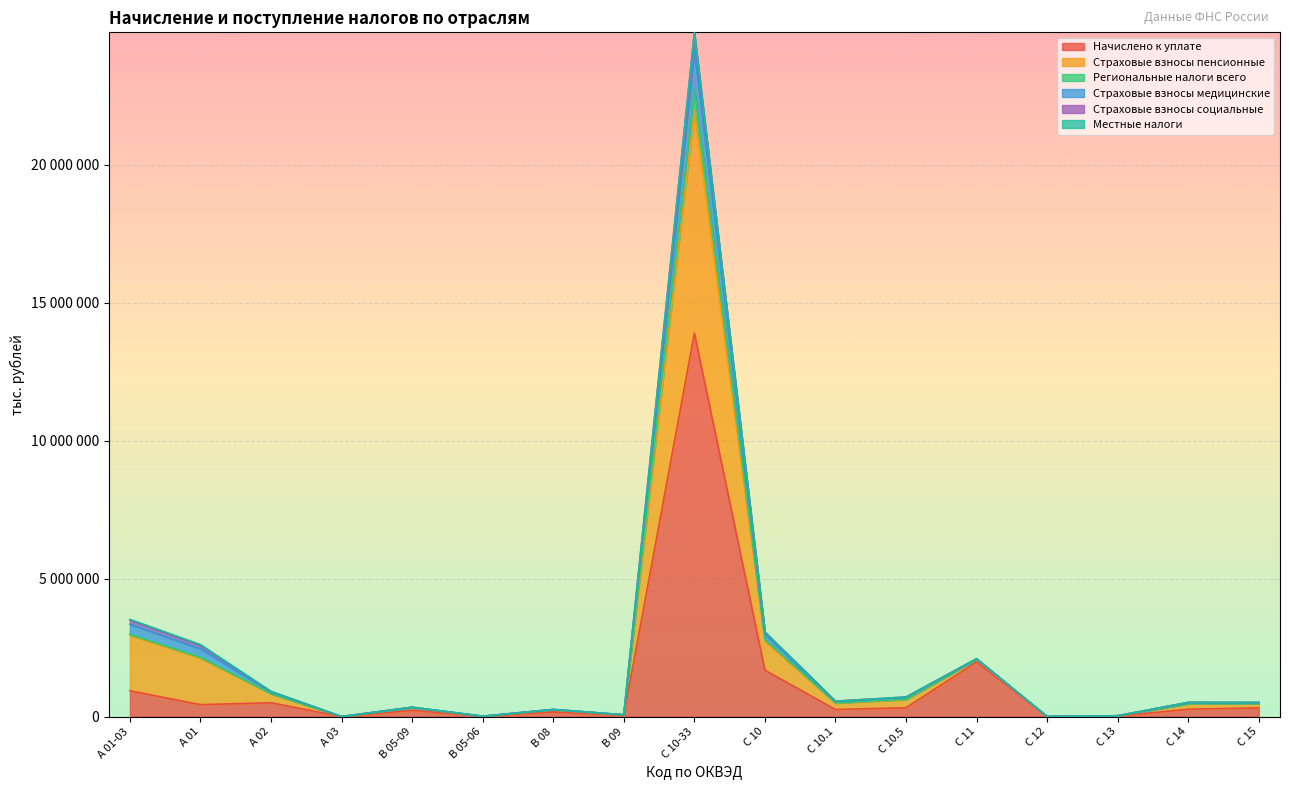

Where is the first local maximum for Страховые взносы медицинские?

B 05-09